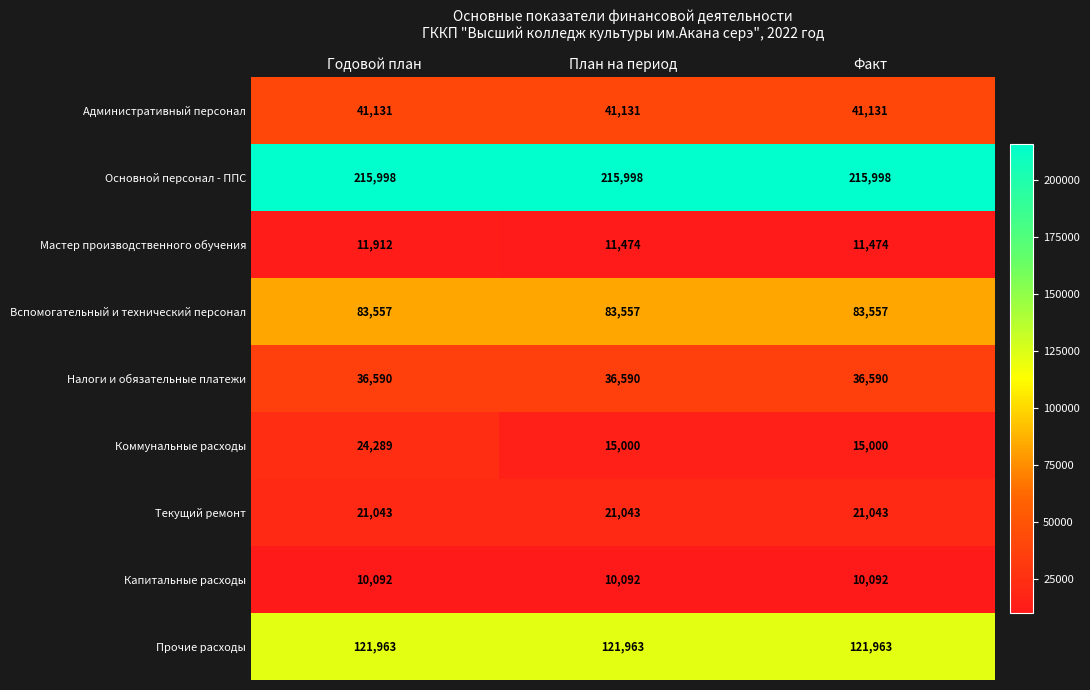

What is the average value of the Текущий ремонт series?

21043